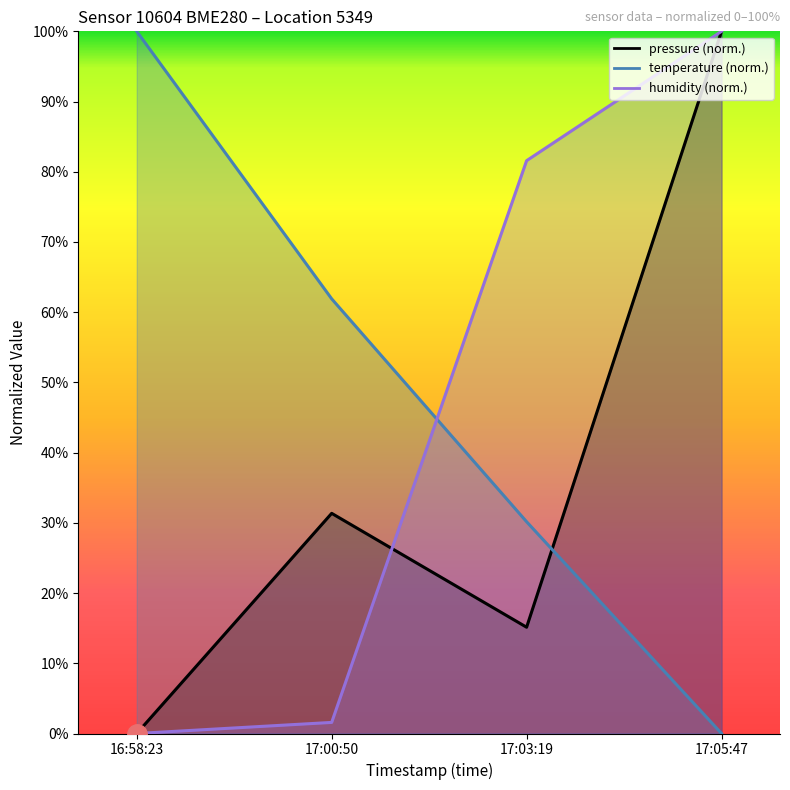

How many values in the temperature series exceed 61?

2